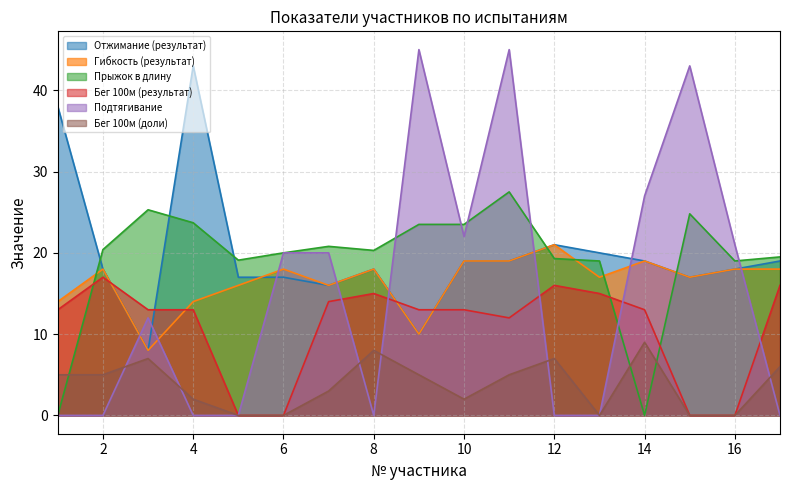

At which category does Подтягивание reach its first local peak?

3